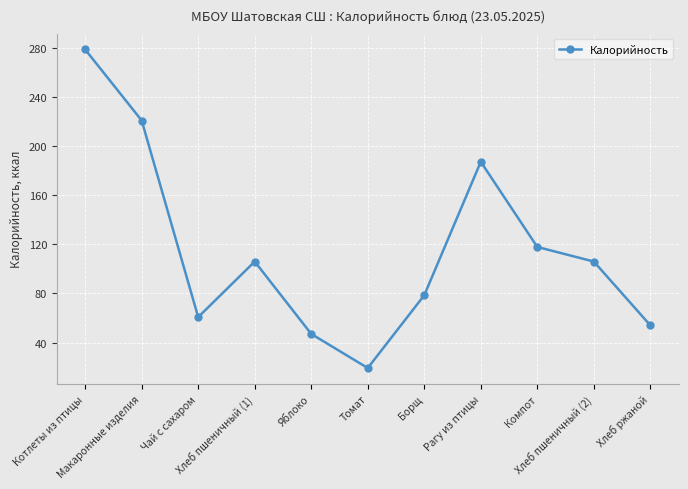

What is the change in value from Макаронные изделия to Томат?

-201.8